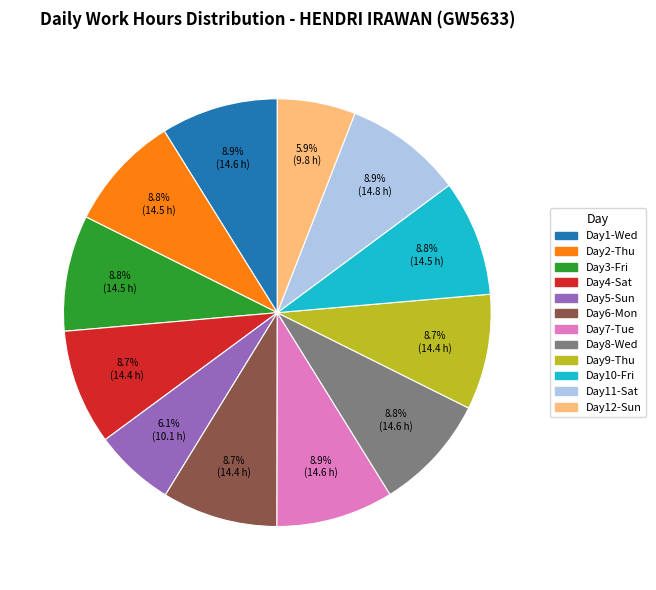

Is there any slice that represents more than half of the pie?

No